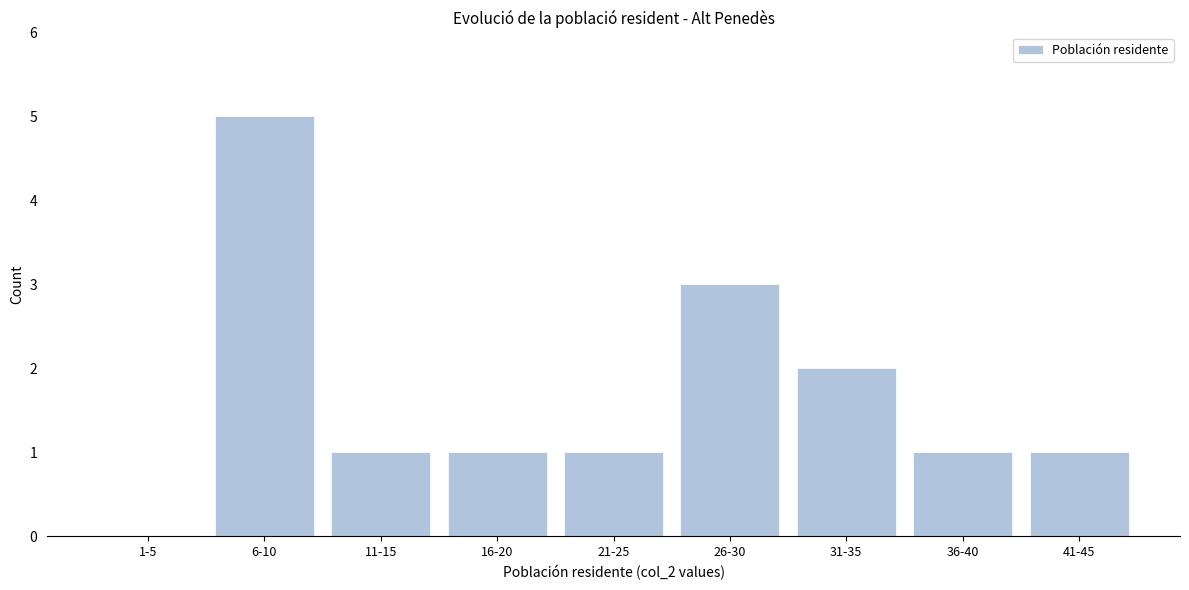

Reading left to right, transcribe all the data shown in this chart.

1-5=0	6-10=5	11-15=1	16-20=1	21-25=1	26-30=3	31-35=2	36-40=1	41-45=1